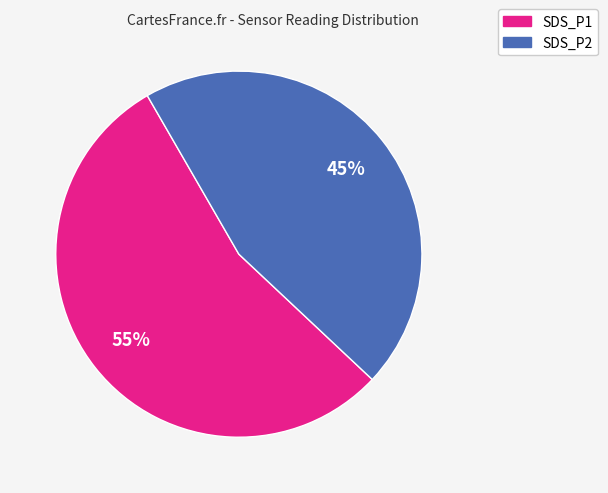

To the nearest percent, what is the average slice percentage?

50%